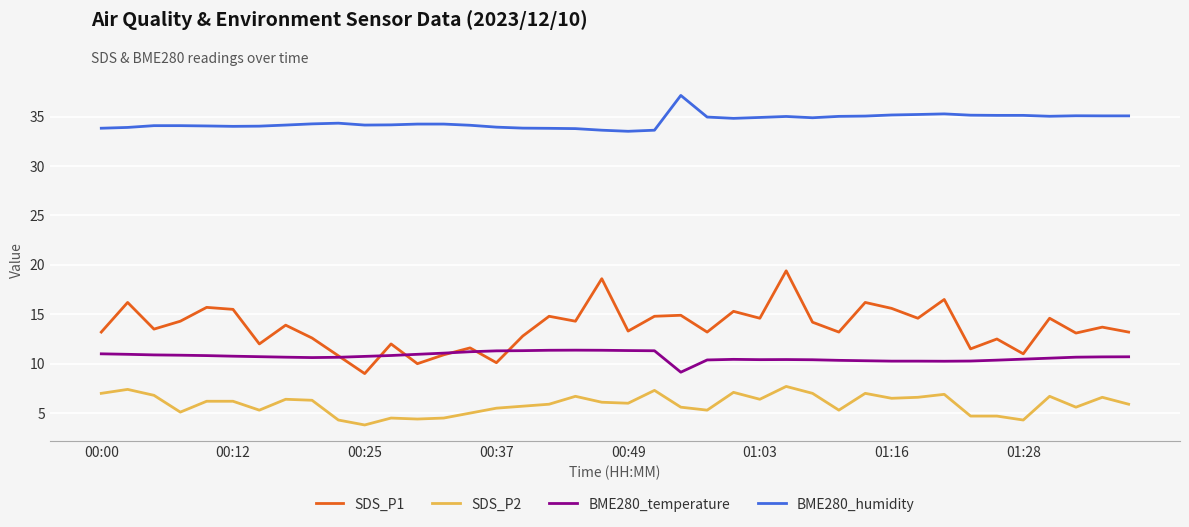

Which series has the largest range (max minus min)?

SDS_P1